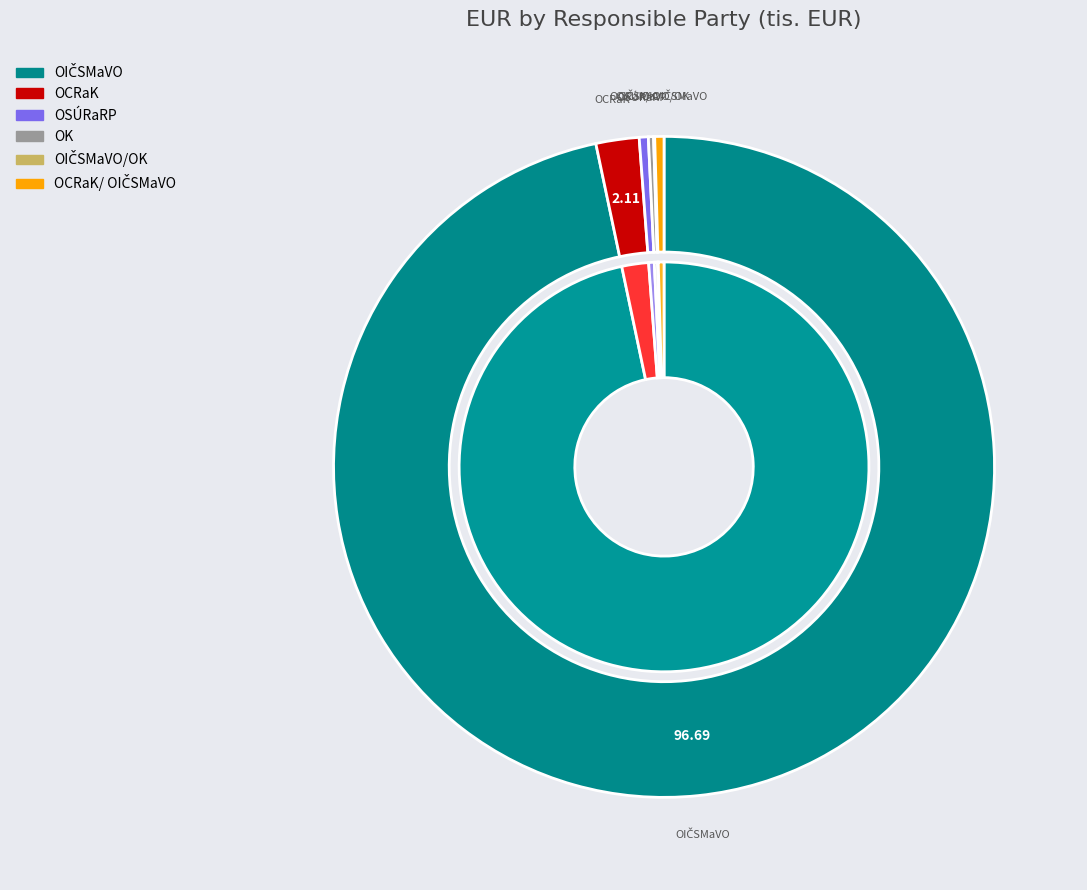

Which has a higher value, OIČSMaVO or OCRaK?

OIČSMaVO